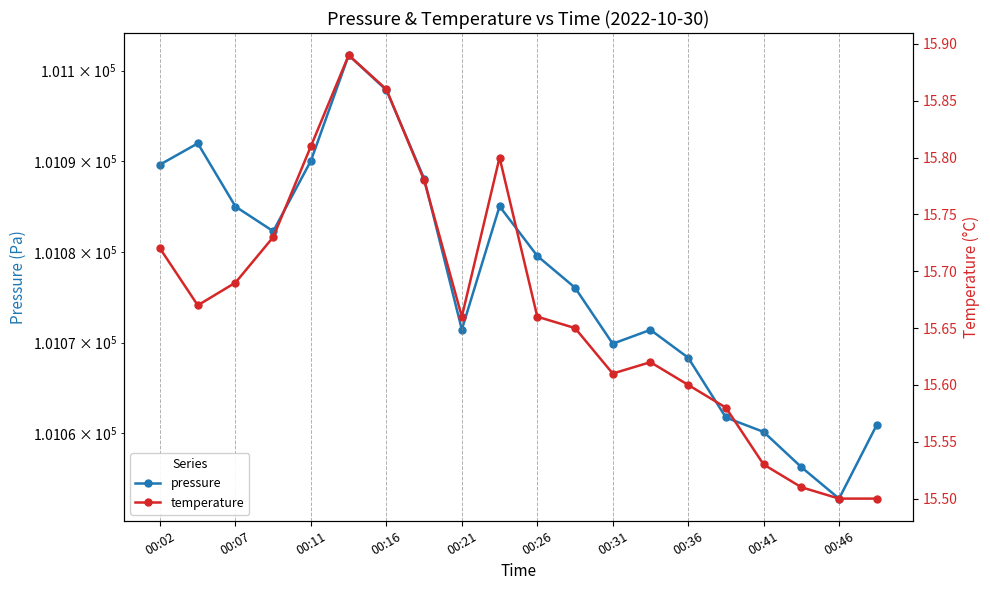

What is the value of the temperature point at the 5th from the left?

15.8